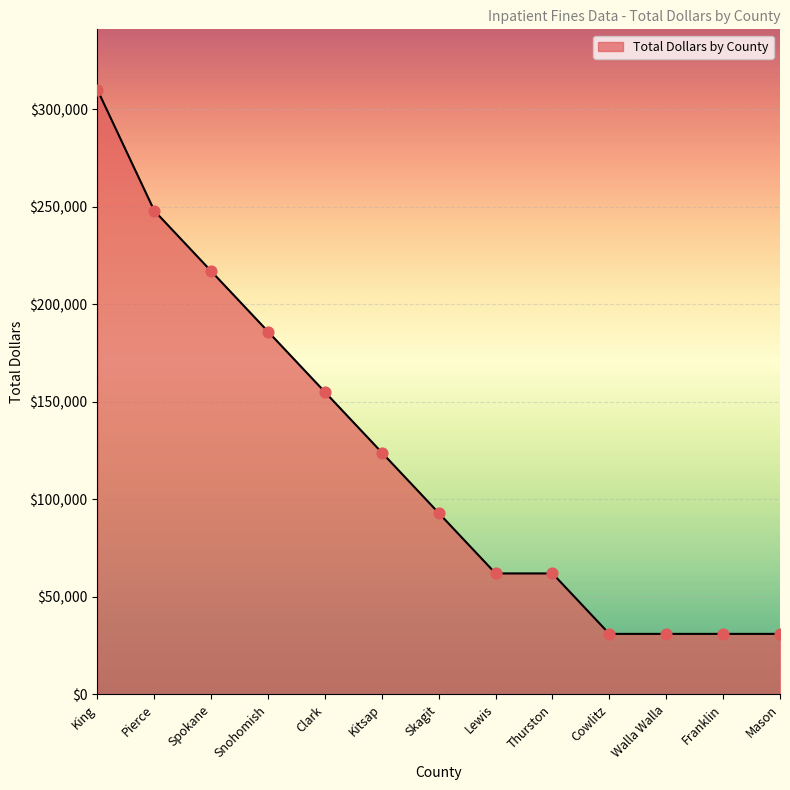

Between Skagit and Mason, which is larger?

Skagit